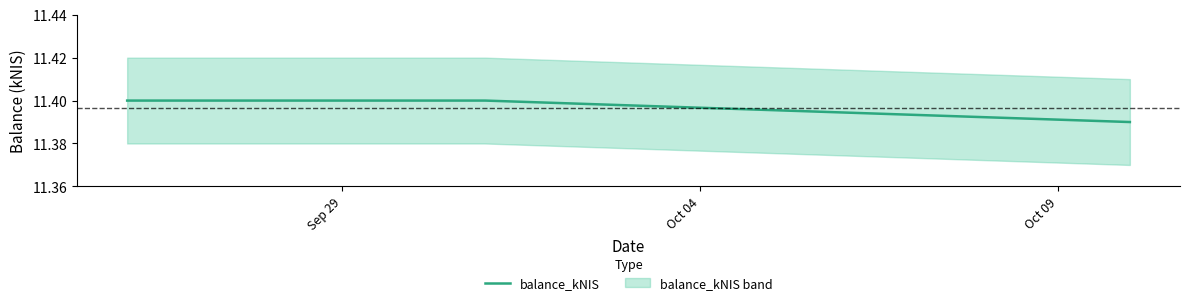

List the labels in order of value, largest first.

Sep 29, Oct 04, Oct 09